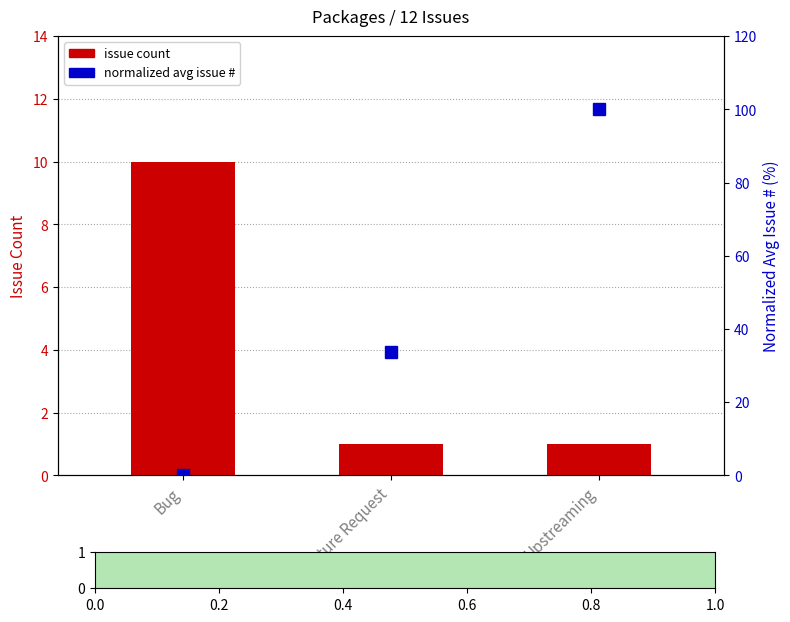

At which category is the sum across all series the highest?

Upstreaming